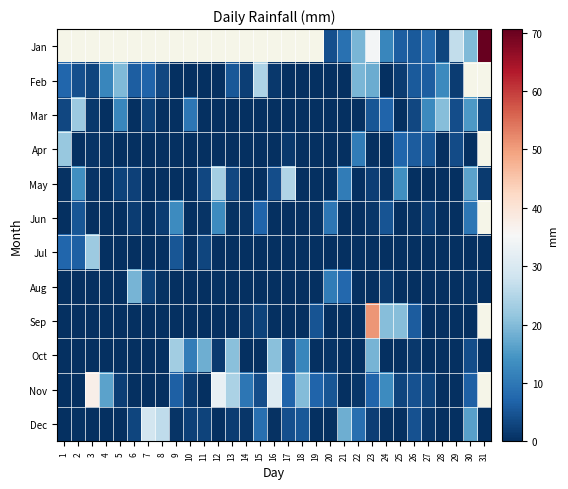

Rank the categories by Dec value from highest to lowest.

7, 8, 21, 30, 15, 22, 18, 26, 17, 6, 11, 10, 23, 13, 27, 14, 9, 2, 16, 24, 1, 4, 5, 12, 28, 3, 19, 20, 25, 29, 31